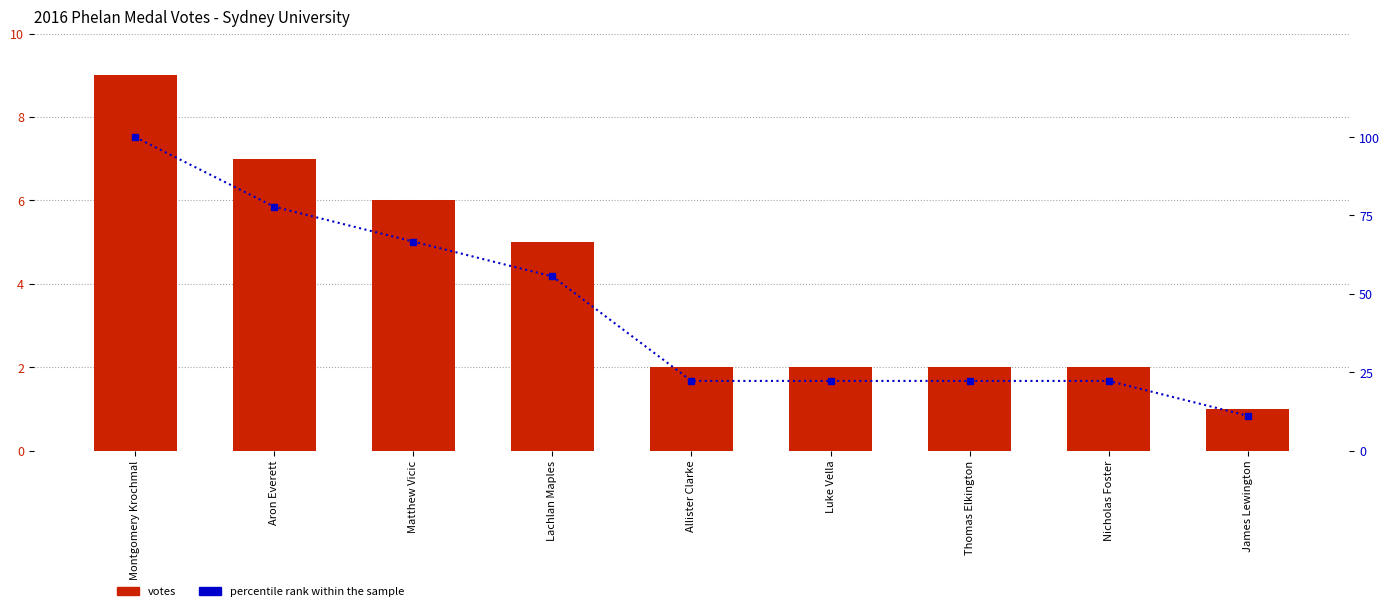

Rank the series by their maximum value, from lowest to highest.

Votes, percentile rank within the sample